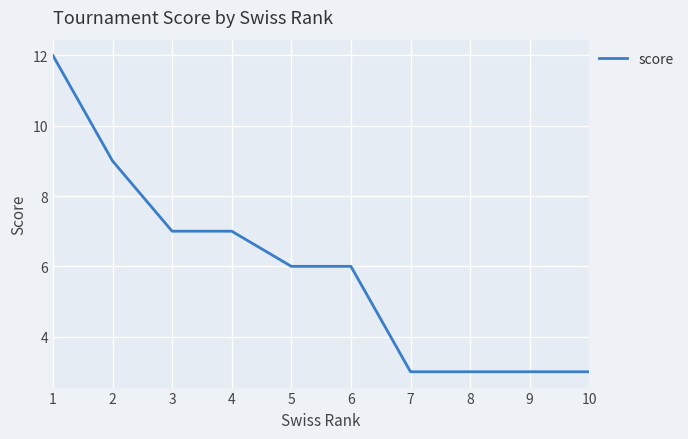

How many distinct data groups are displayed?

1